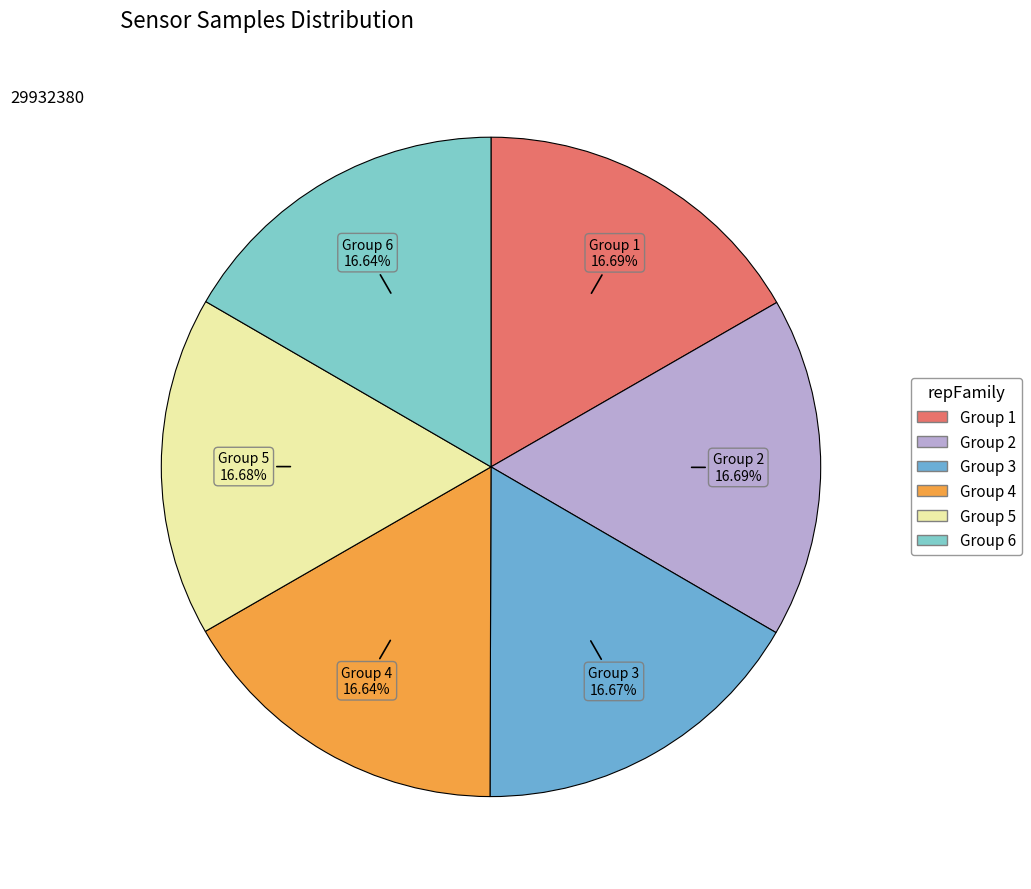

What is the ratio of the value at Group 3 to the value at Group 5?

1.0